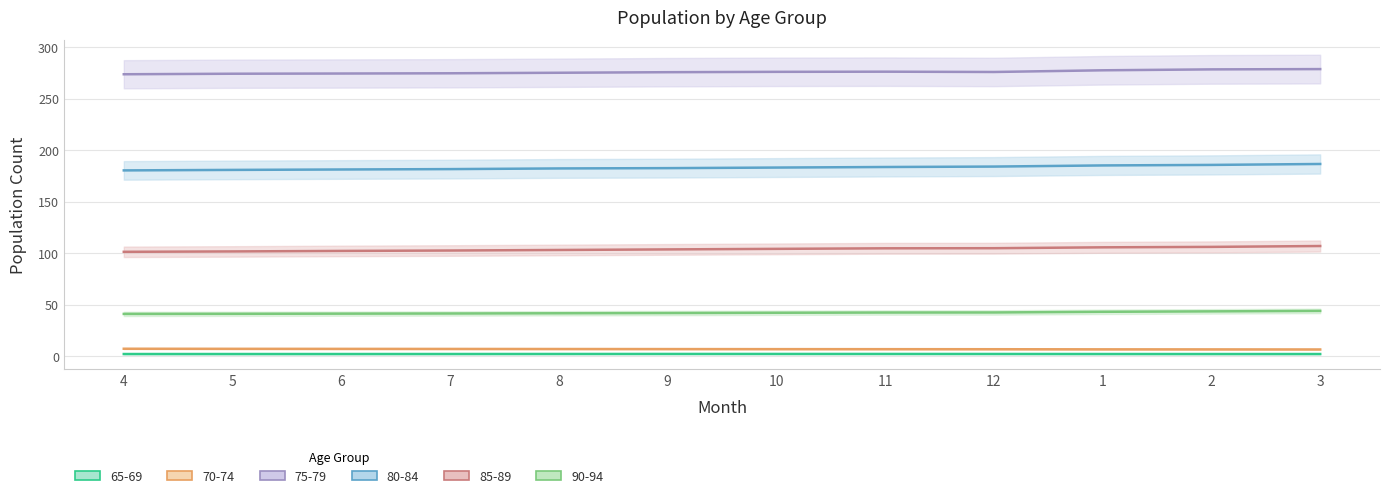

Reading left to right, what are all the values shown in this chart?

65-69: 4=2.0	5=2.0	6=2.0	7=2.0	8=2.0	9=2.1	10=2.1	11=2.1	12=2.0	1=2.0	2=2.0	3=2.0
70-74: 4=7.1	5=7.0	6=7.0	7=6.9	8=6.9	9=6.8	10=6.7	11=6.7	12=6.7	1=6.5	2=6.5	3=6.4
75-79: 4=273.6	5=274.1	6=274.3	7=274.6	8=275.1	9=275.6	10=276.0	11=276.1	12=275.8	1=277.5	2=278.4	3=278.6
80-84: 4=180.3	5=180.8	6=181.2	7=181.5	8=182.2	9=182.5	10=183.0	11=183.6	12=184.0	1=185.1	2=185.6	3=186.5
85-89: 4=101.2	5=101.6	6=102.1	7=102.5	8=103.0	9=103.6	10=104.1	11=104.6	12=104.7	1=105.6	2=106.0	3=106.9
90-94: 4=40.9	5=41.0	6=41.2	7=41.3	8=41.6	9=41.8	10=42.1	11=42.3	12=42.3	1=43.0	2=43.4	3=43.9